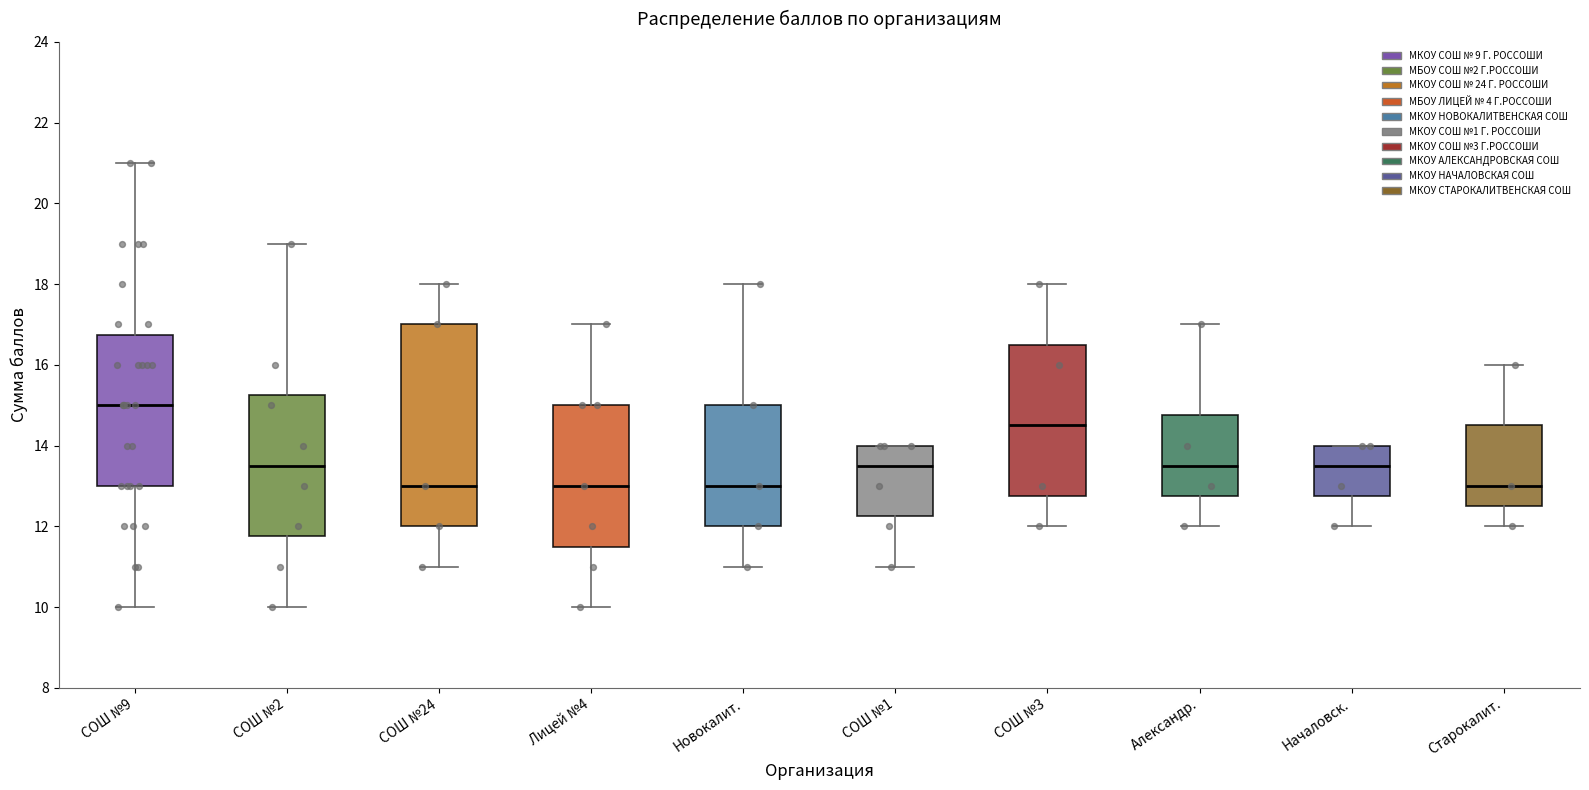

Where does the upper whisker of the box for СОШ №24 end on the y-axis? The values are not printed on the chart, so give them approximately, as read against the axis.

18.0